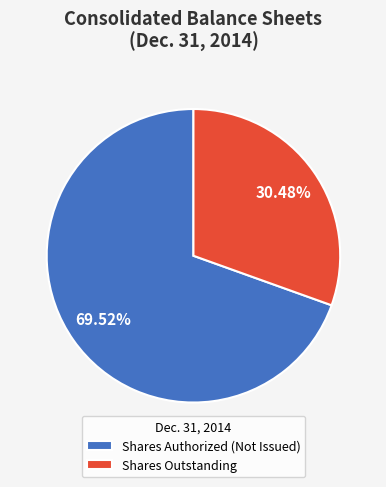

What is the ratio of the value at Shares Authorized (Not Issued) to the value at Shares Outstanding?

2.3